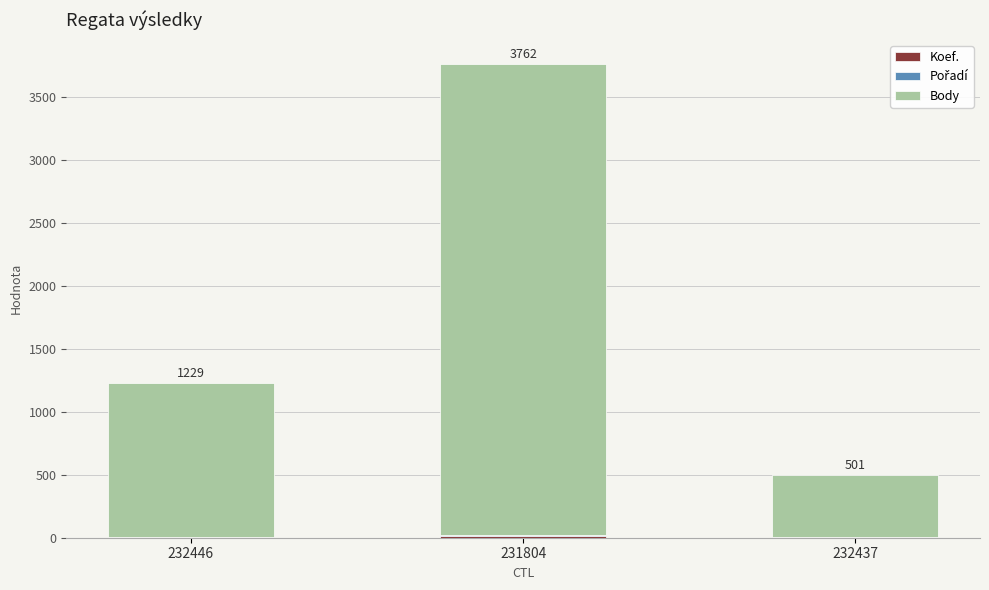

At which category is the sum across all series the highest?

231804